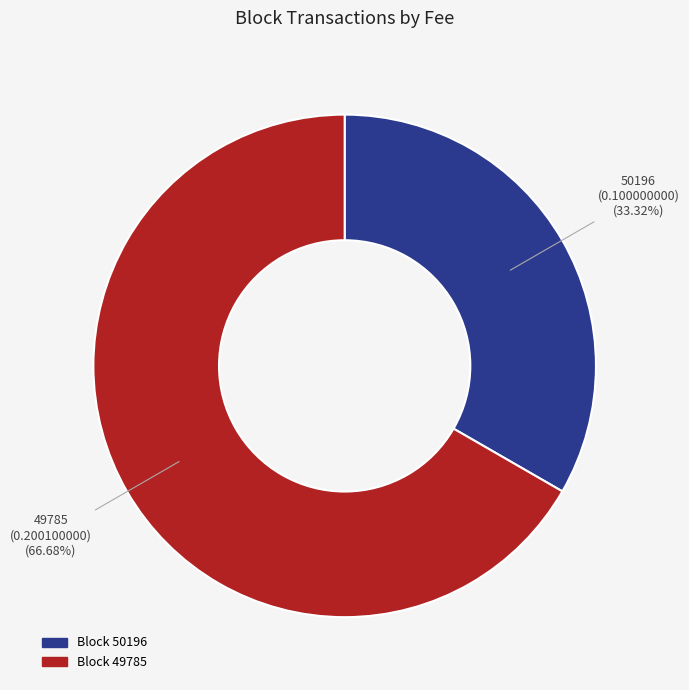

Is there any slice that represents more than half of the pie?

Yes